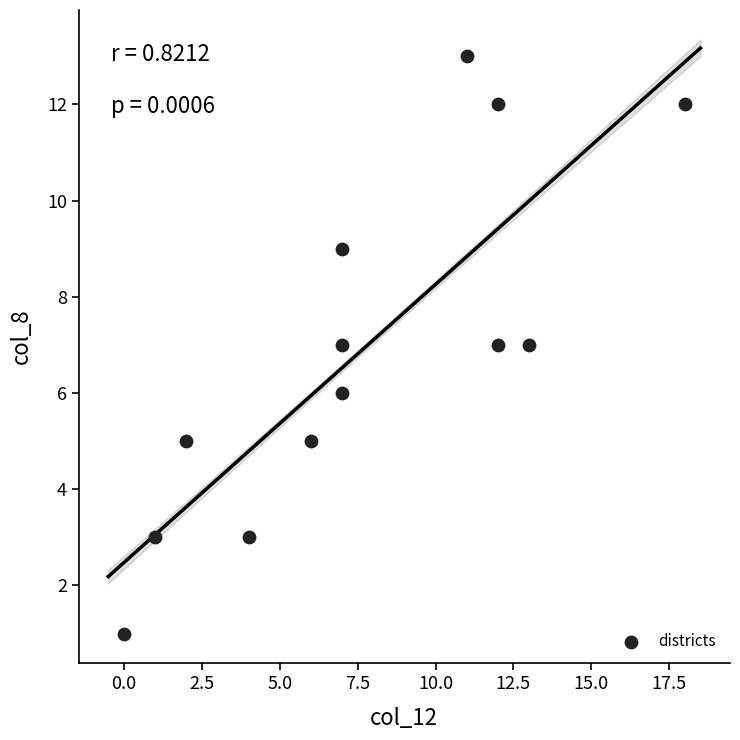

What is the range of Y values (max minus min)?

12